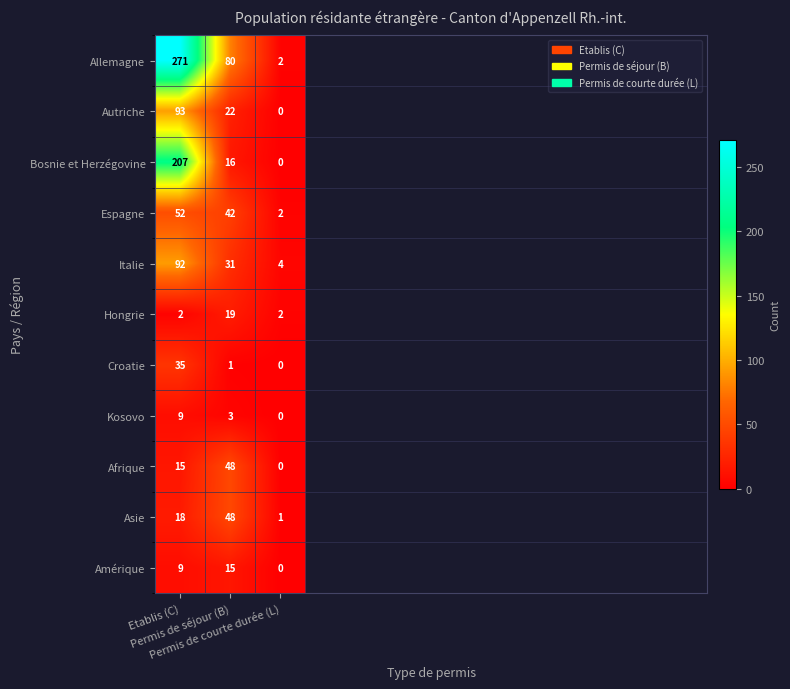

At which label does Allemagne reach its minimum?

Permis de courte durée (L)